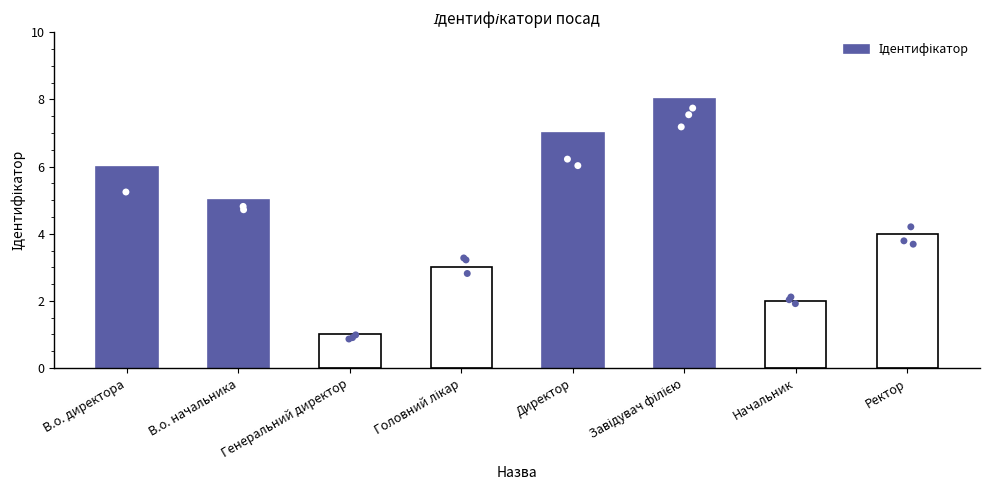

What is the ratio of the value at В.о. директора to the value at Начальник?

3.0